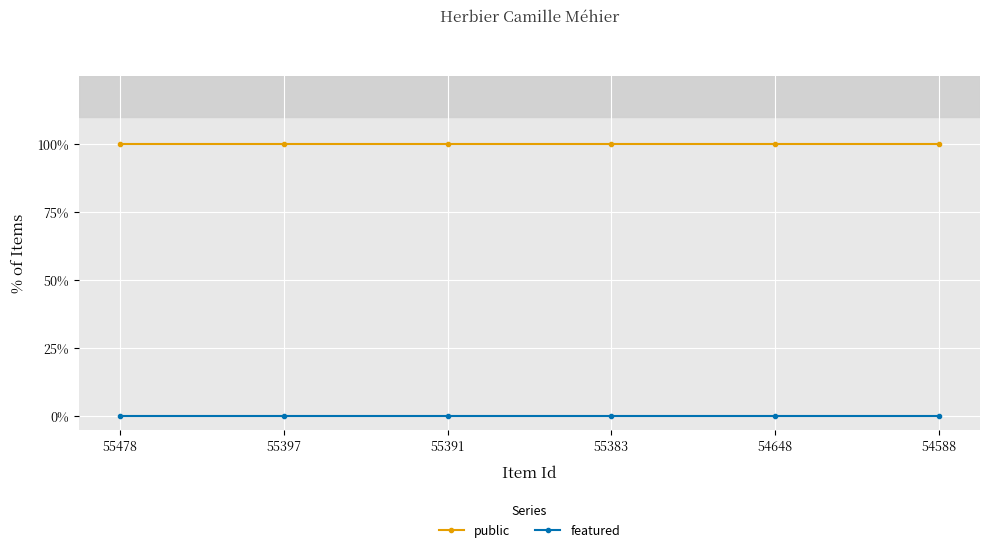

At 55397, list the series in order from smallest to largest.

featured, public